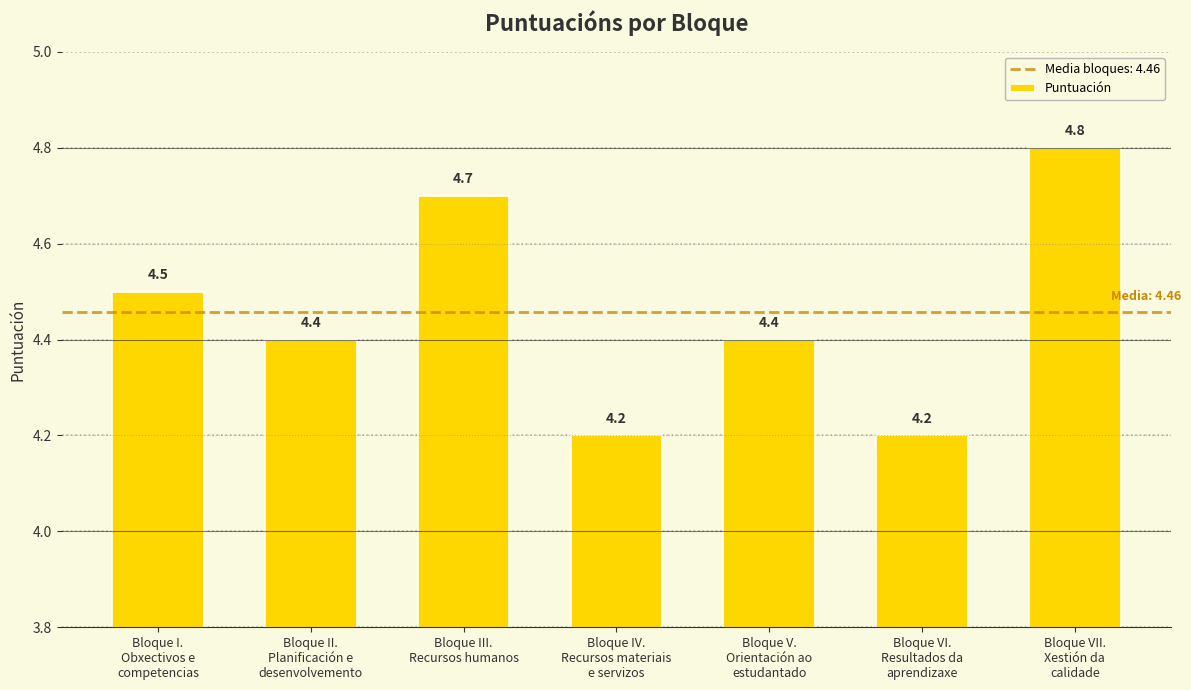

Reading left to right, what are all the values shown in this chart?

Bloque I.
Obxectivos e
competencias=4.5	Bloque II.
Planificación e
desenvolvemento=4.4	Bloque III.
Recursos humanos=4.7	Bloque IV.
Recursos materiais
e servizos=4.2	Bloque V.
Orientación ao
estudantado=4.4	Bloque VI.
Resultados da
aprendizaxe=4.2	Bloque VII.
Xestión da
calidade=4.8